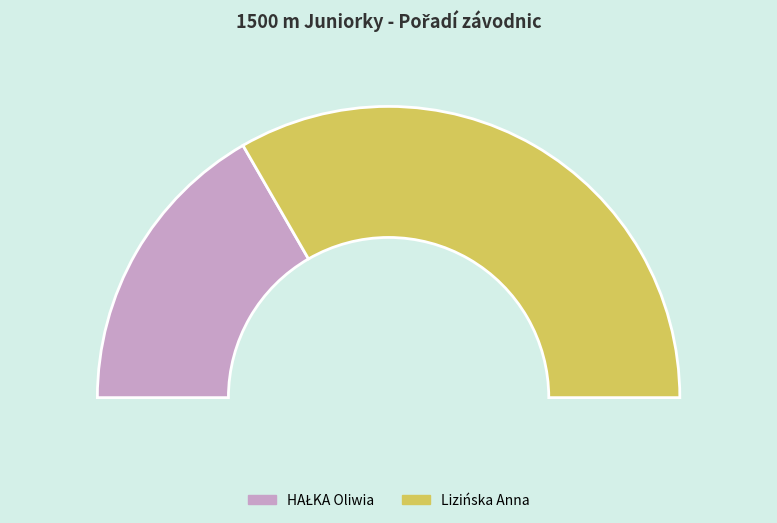

Between Lizińska Anna and HAŁKA Oliwia, which is larger?

Lizińska Anna